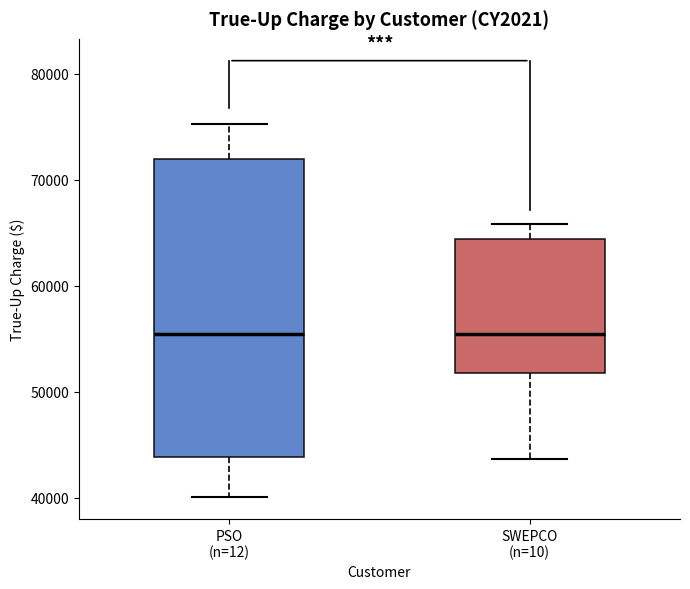

Where is the upper edge of the box for SWEPCO (n=10) on the y-axis? The values are not printed on the chart, so give them approximately, as read against the axis.

64000